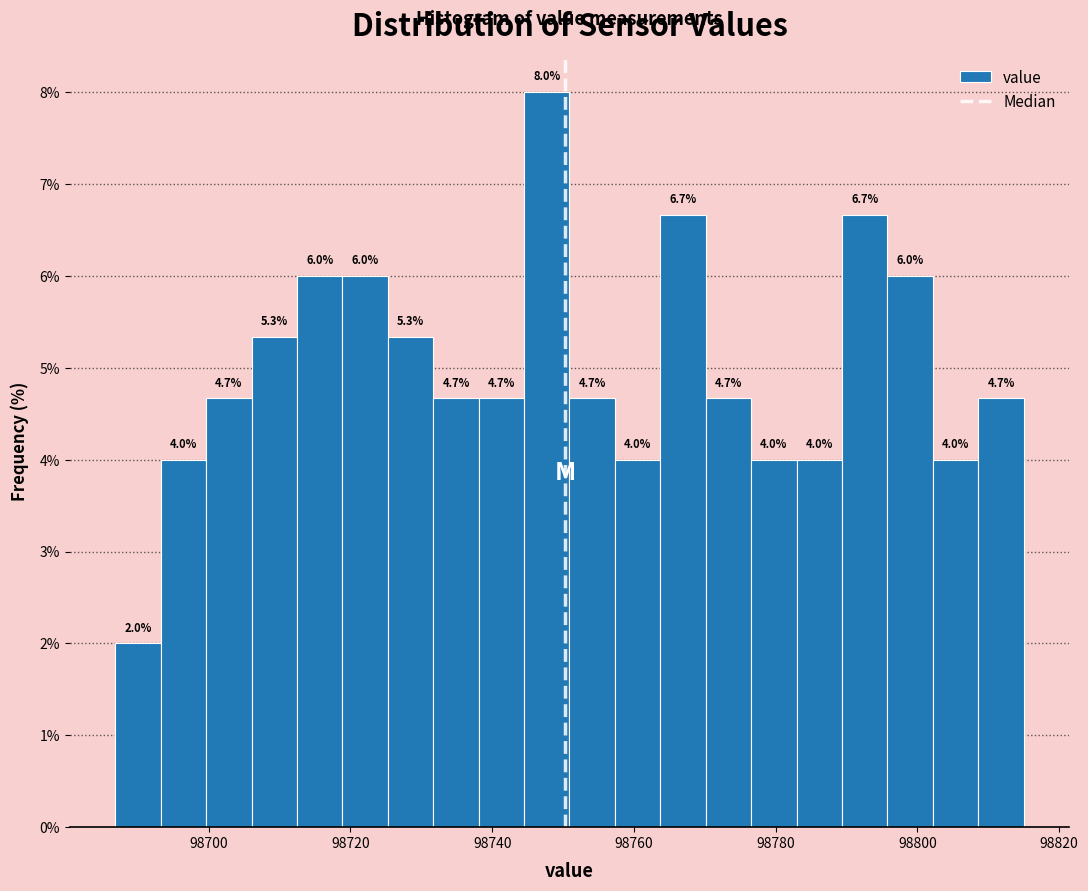

Around what value on the x-axis is the tallest bar? Give the approximate position of its centre, as read against the axis.

98748